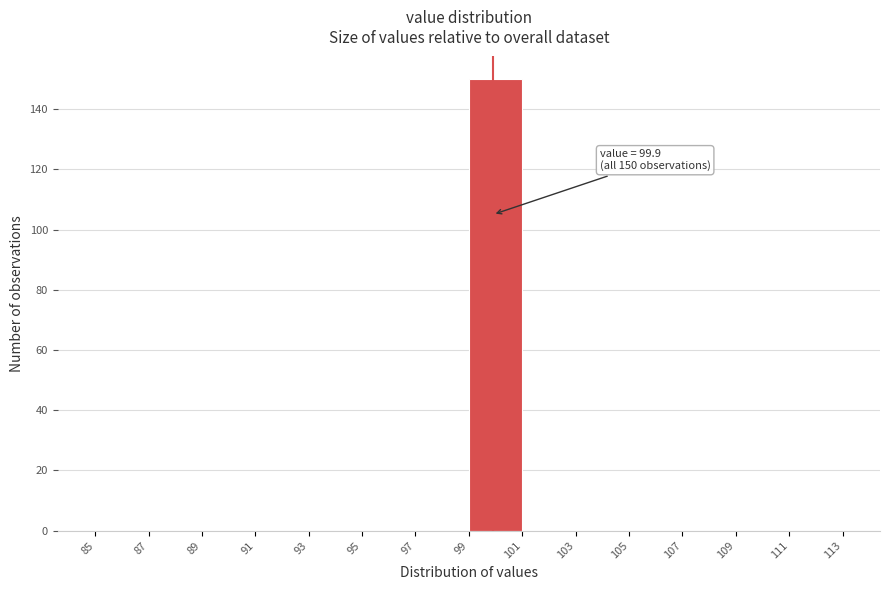

Over which range of the x-axis is the bar tallest?

99 to 101